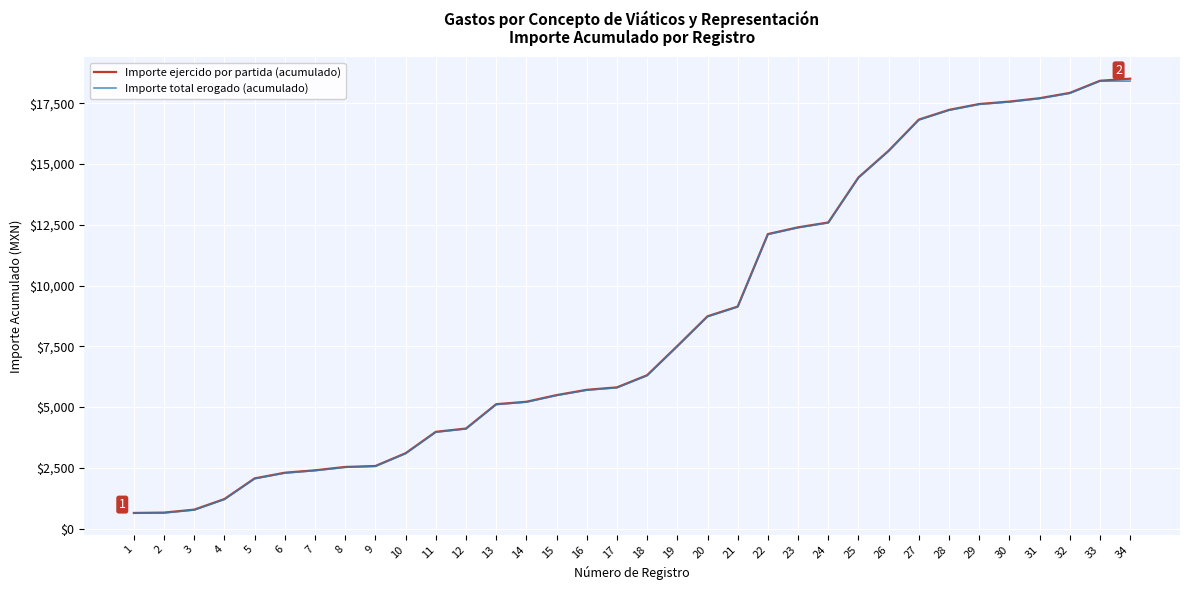

The value of Importe total erogado (acumulado) at 14 is 5205.5. True or false?

True